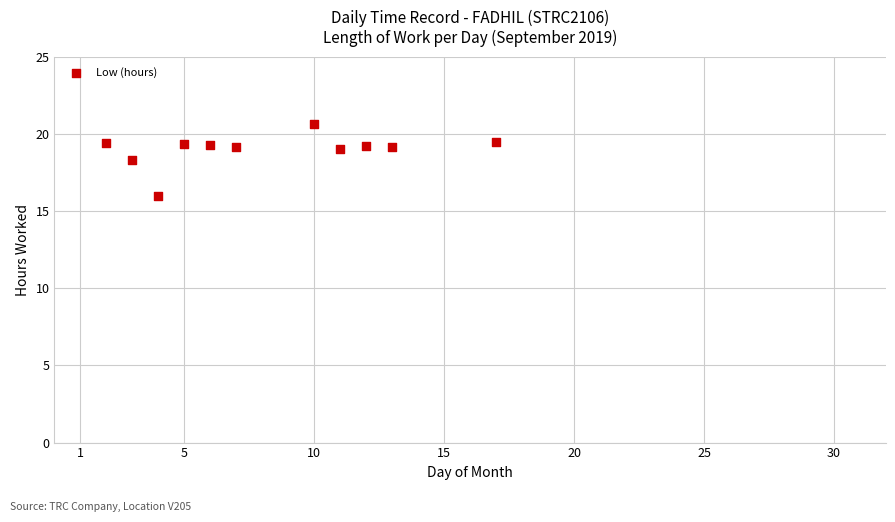

What is the range of Y values (max minus min)?

4.7